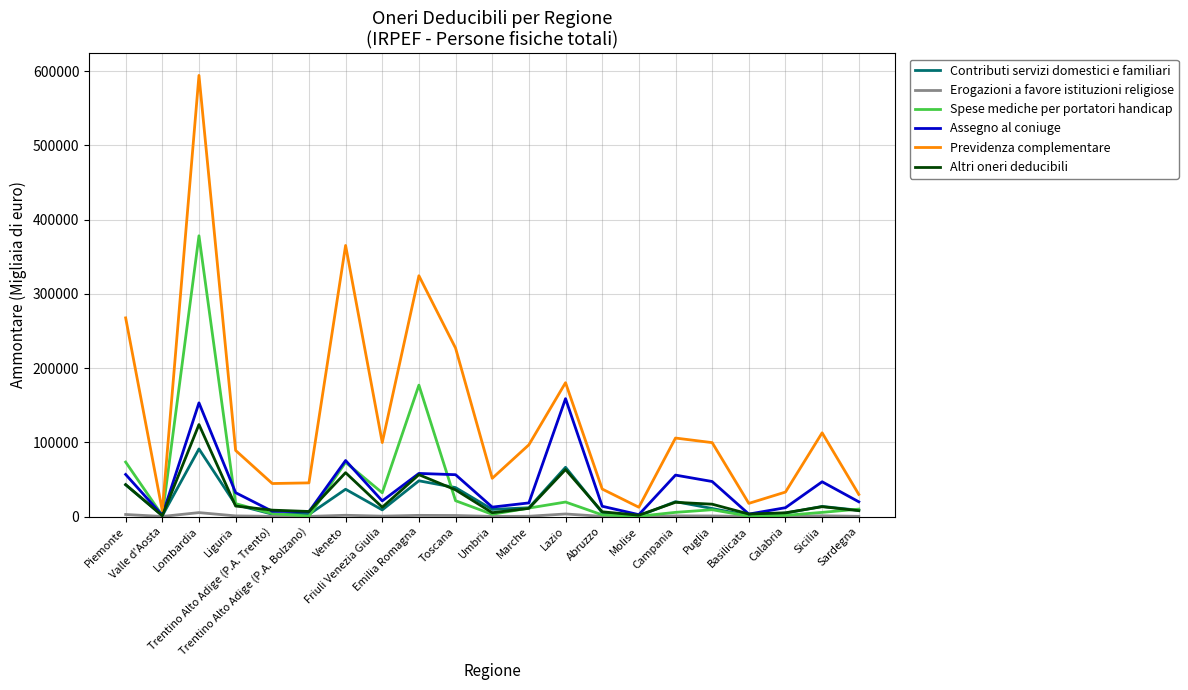

True or false: Assegno al coniuge and Previdenza complementare cross at least once.

False